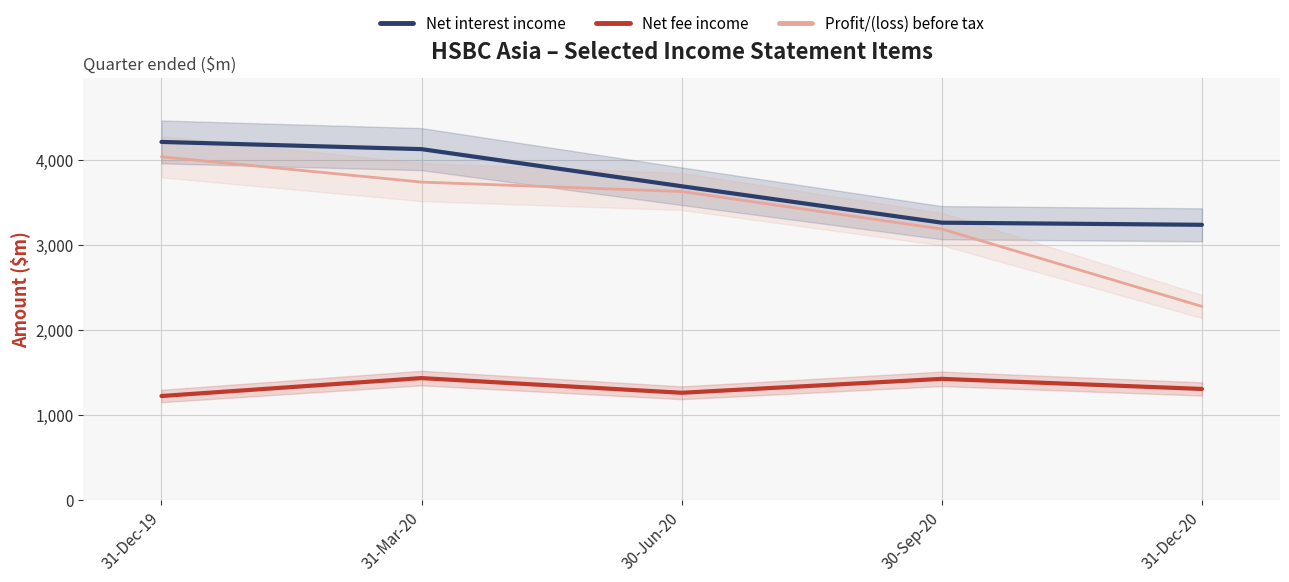

What is the smallest value displayed?

1221